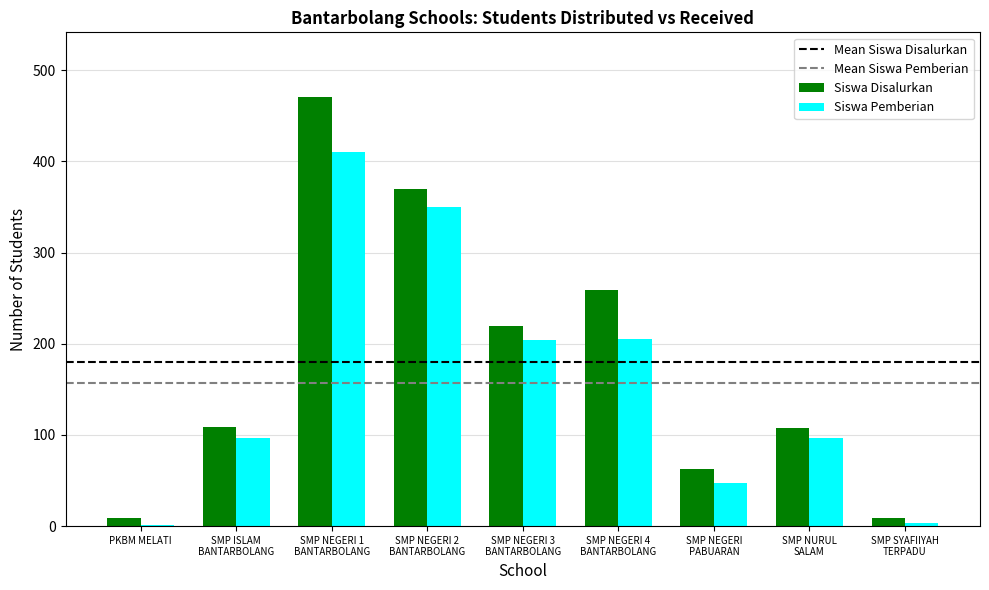

What is the maximum value shown in the chart?

471